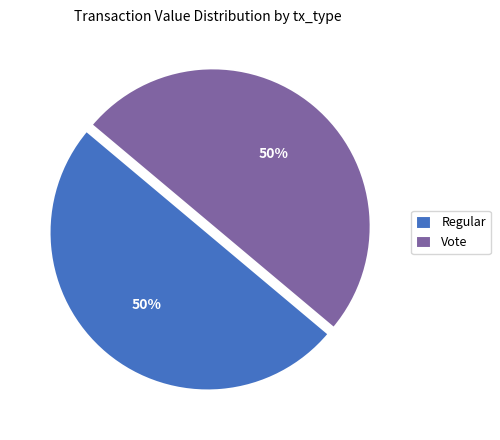

How many slices are in this pie chart?

2